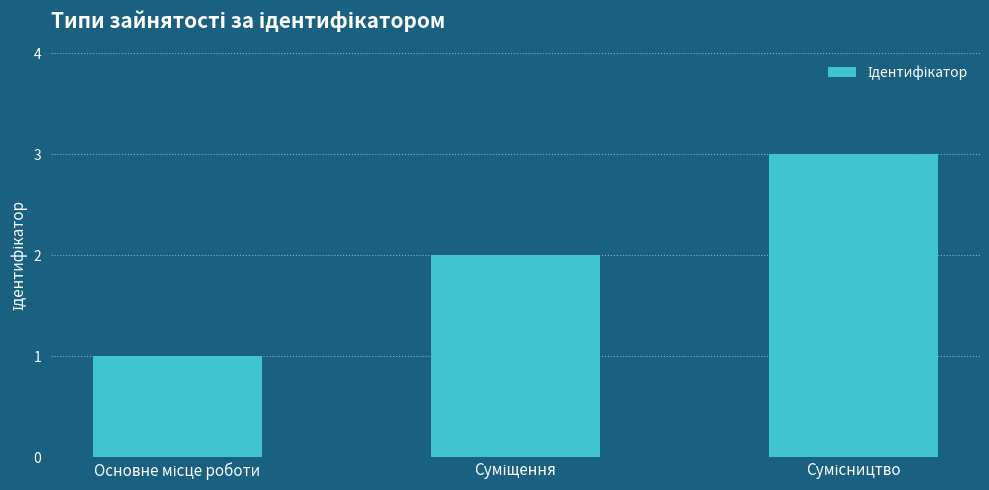

Reading left to right, extract all data points from this chart.

1	2	3